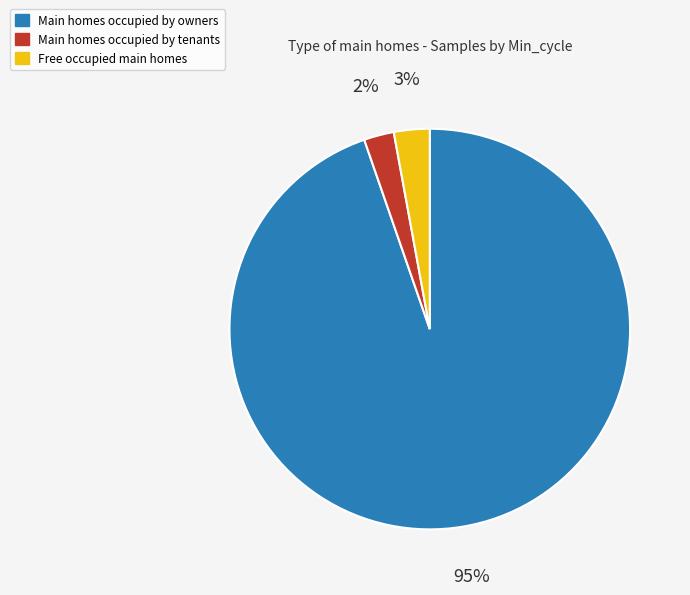

Count the number of slices in the pie.

3